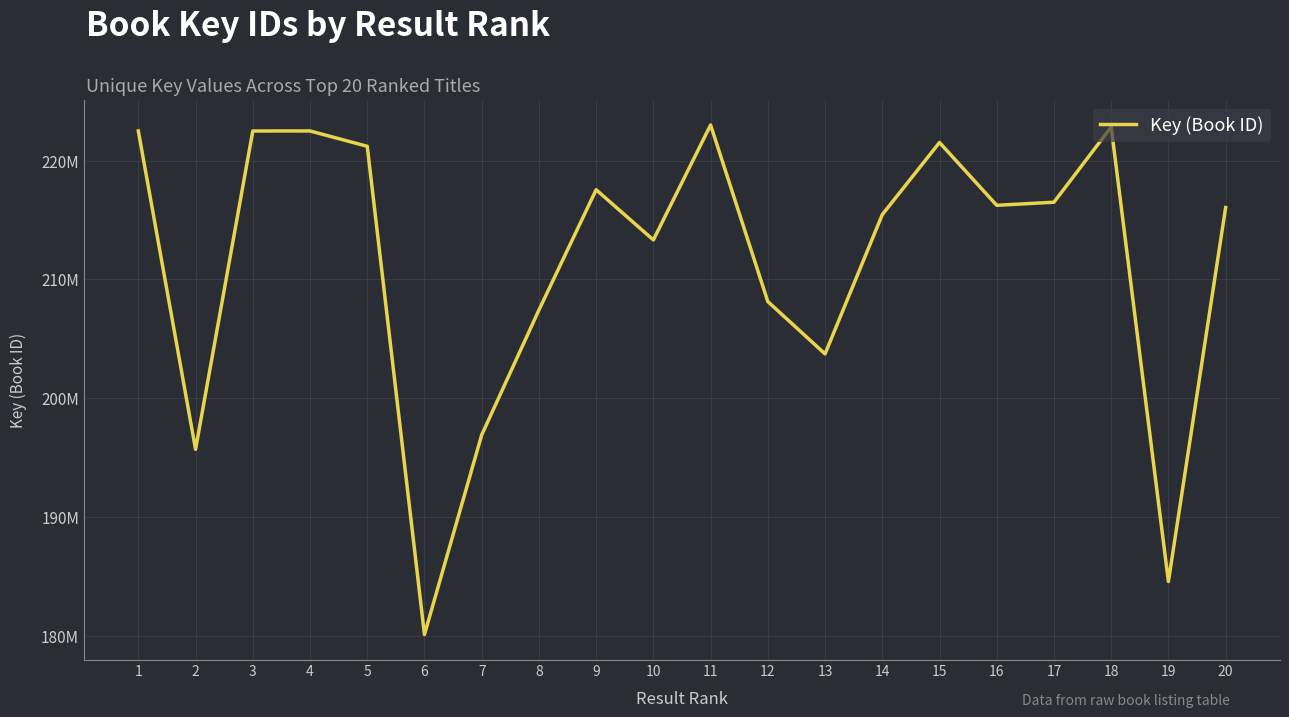

Is this an area chart (filled region under the line)?

No